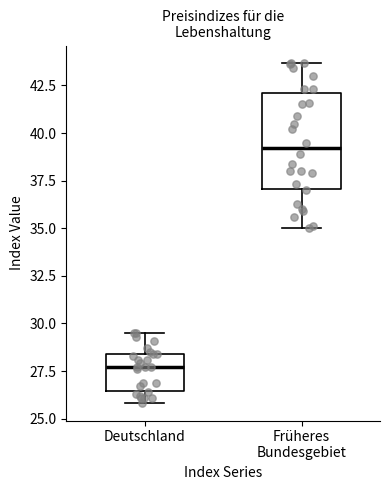

Where does the upper whisker of the box for Deutschland end on the y-axis? The values are not printed on the chart, so give them approximately, as read against the axis.

29.5